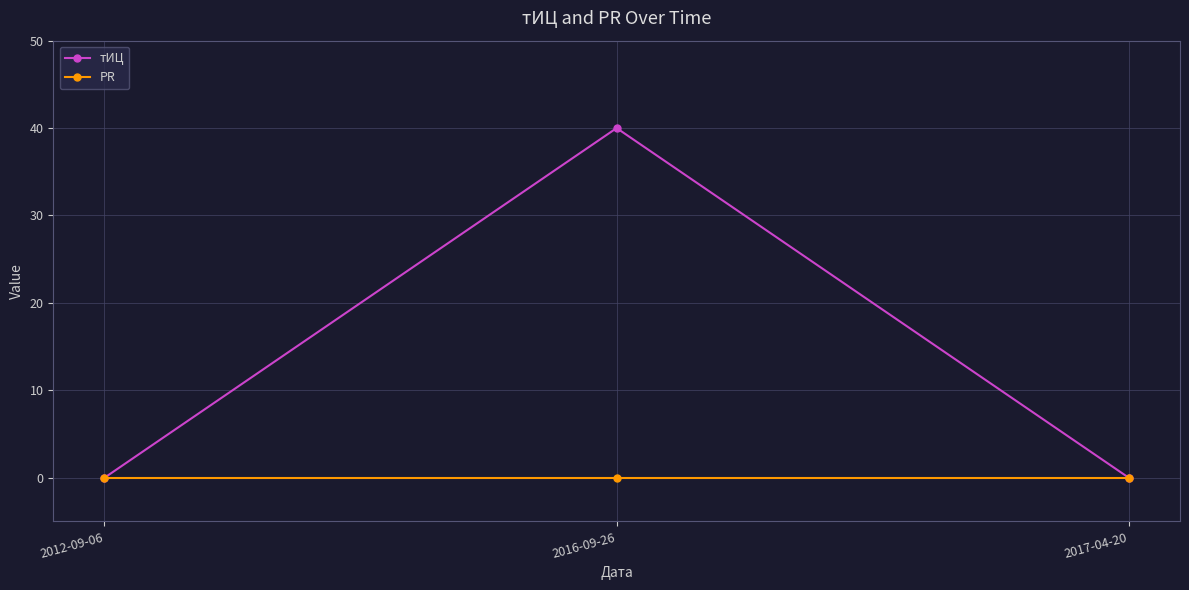

At how many categories does at least one series exceed 16?

1